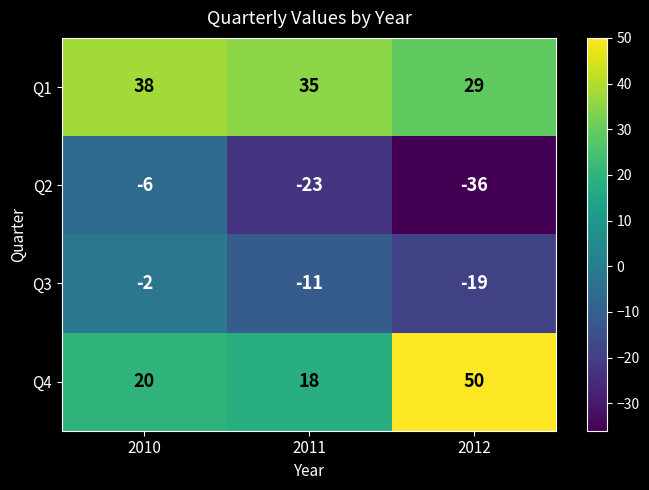

What is the difference between the maximum and minimum values in the Q4 series?

32